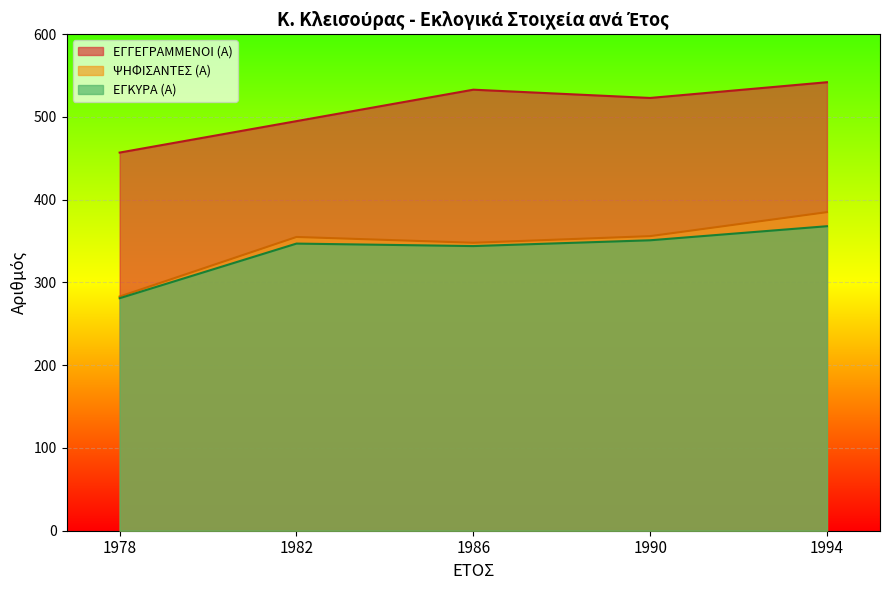

How many lines are shown in the chart?

3